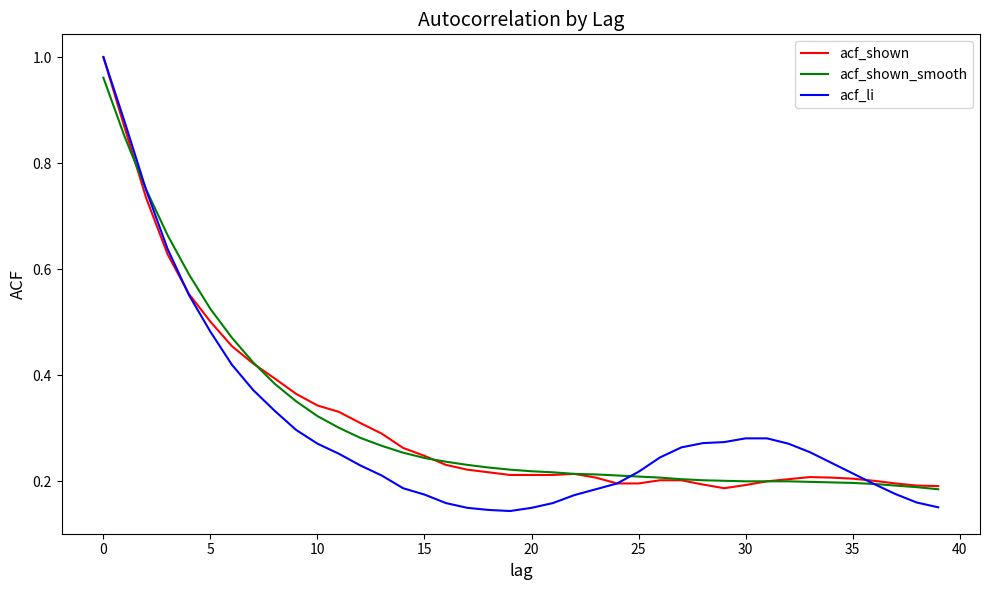

Which series has the widest spread of values?

acf_li